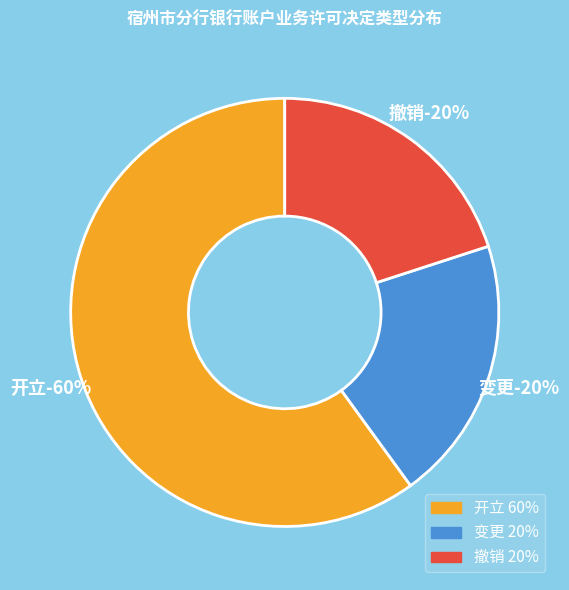

The 变更 slice represents 11% of the pie. True or false?

False